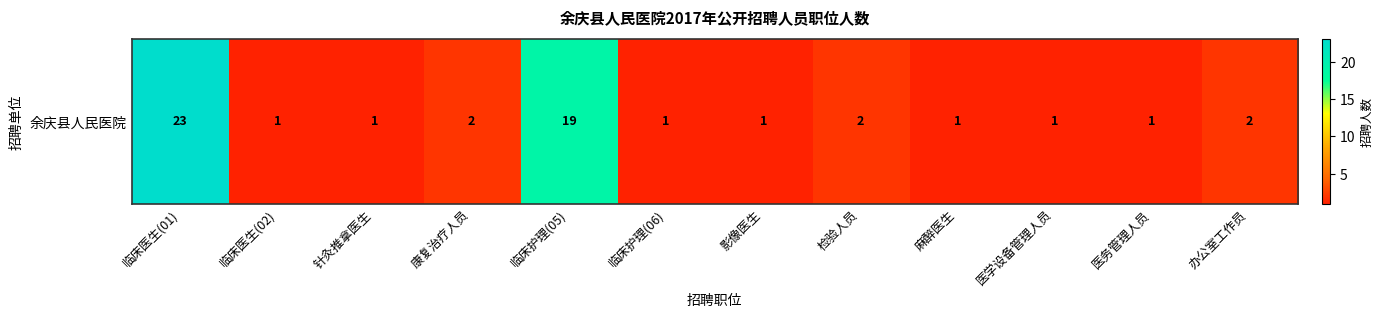

What is the smallest value displayed?

1